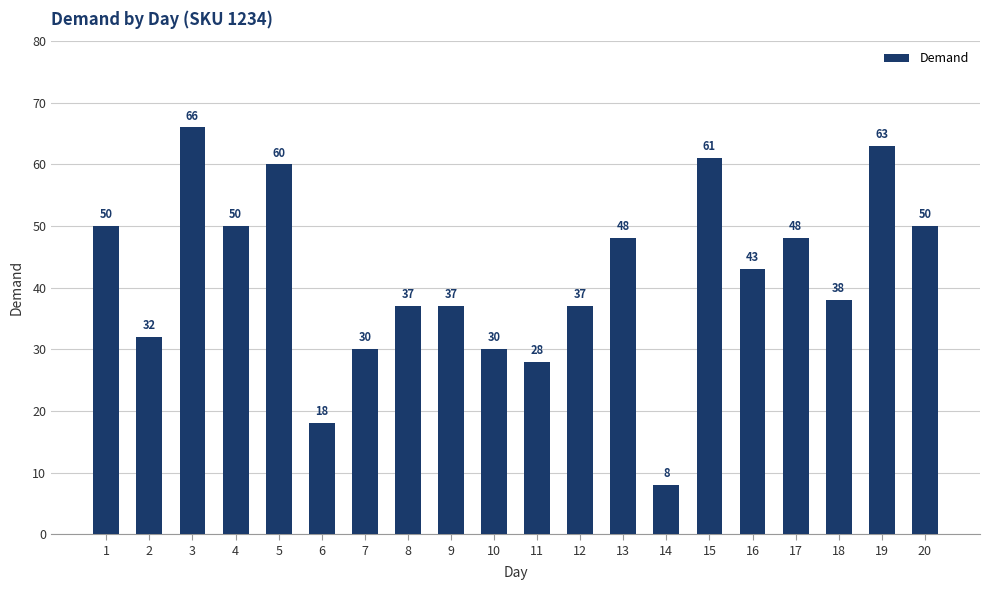

How many data points does each series have?

20